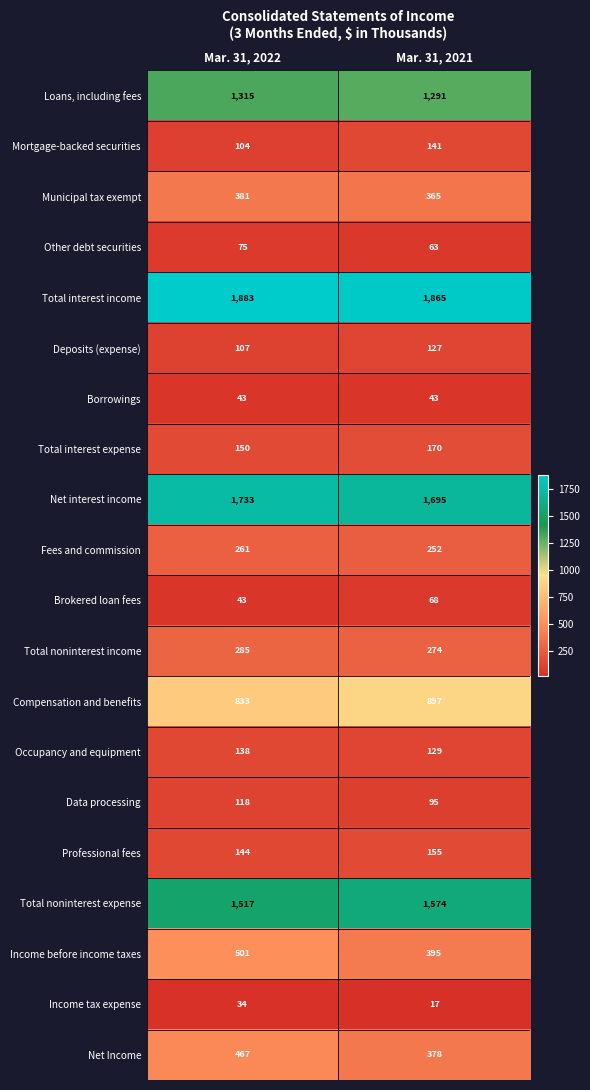

Is it true that Occupancy and equipment equals 138 at Mar. 31, 2022?

True